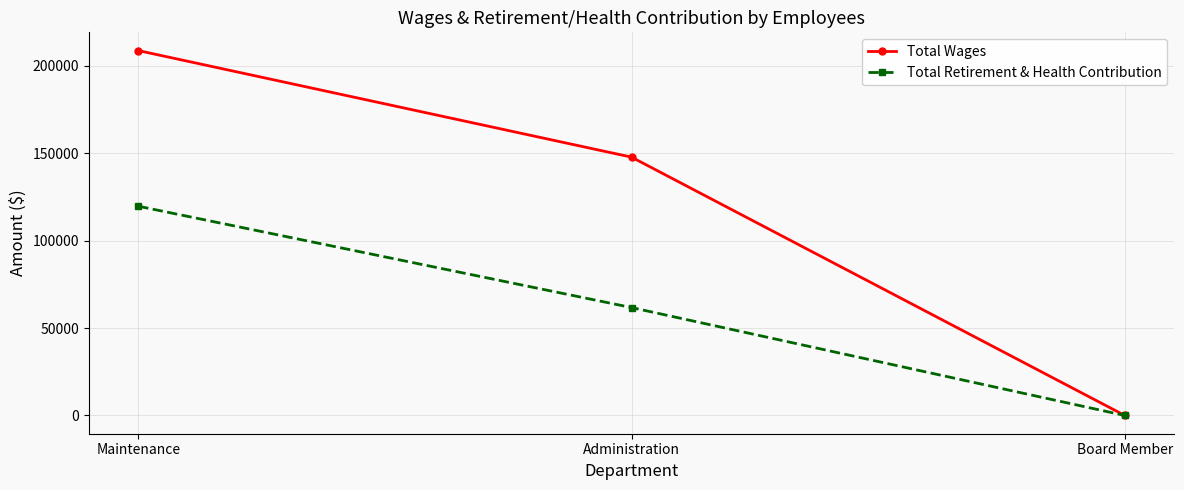

What is the label of the 3rd point from the left?

Board Member